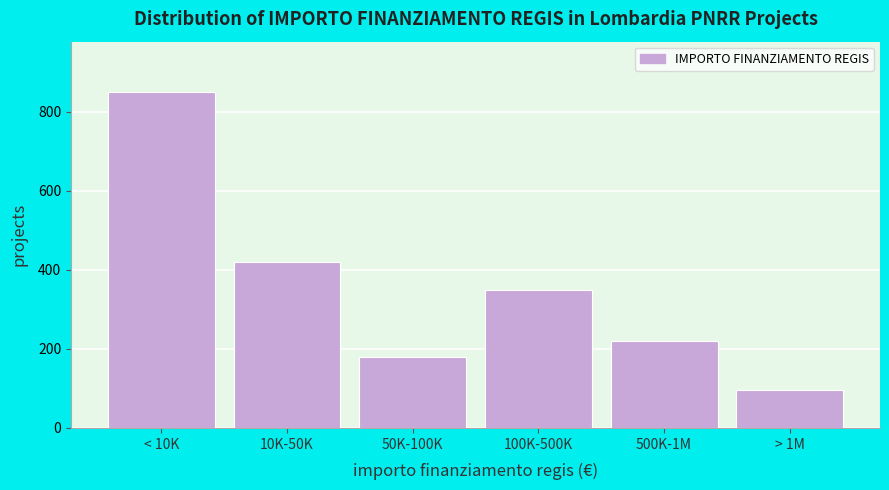

Reading right to left, list all the values displayed in this chart.

95	220	350	180	420	850